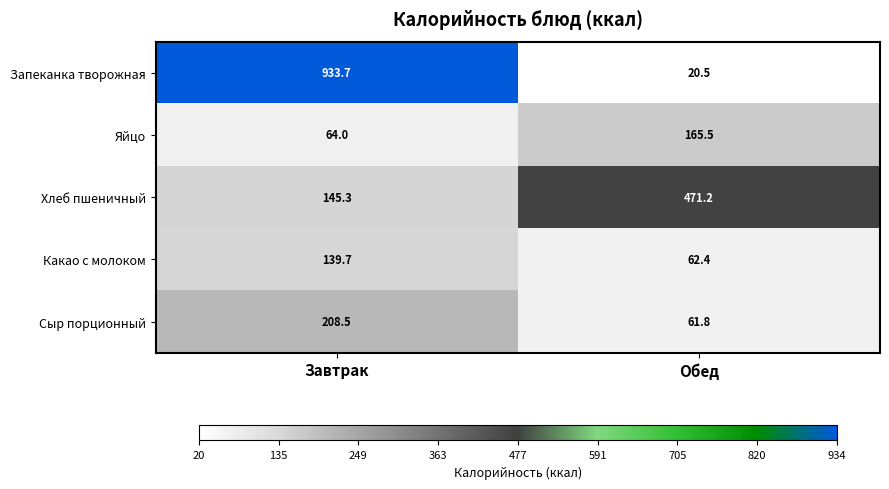

Where is Хлеб пшеничный nearest to the value 308?

Завтрак